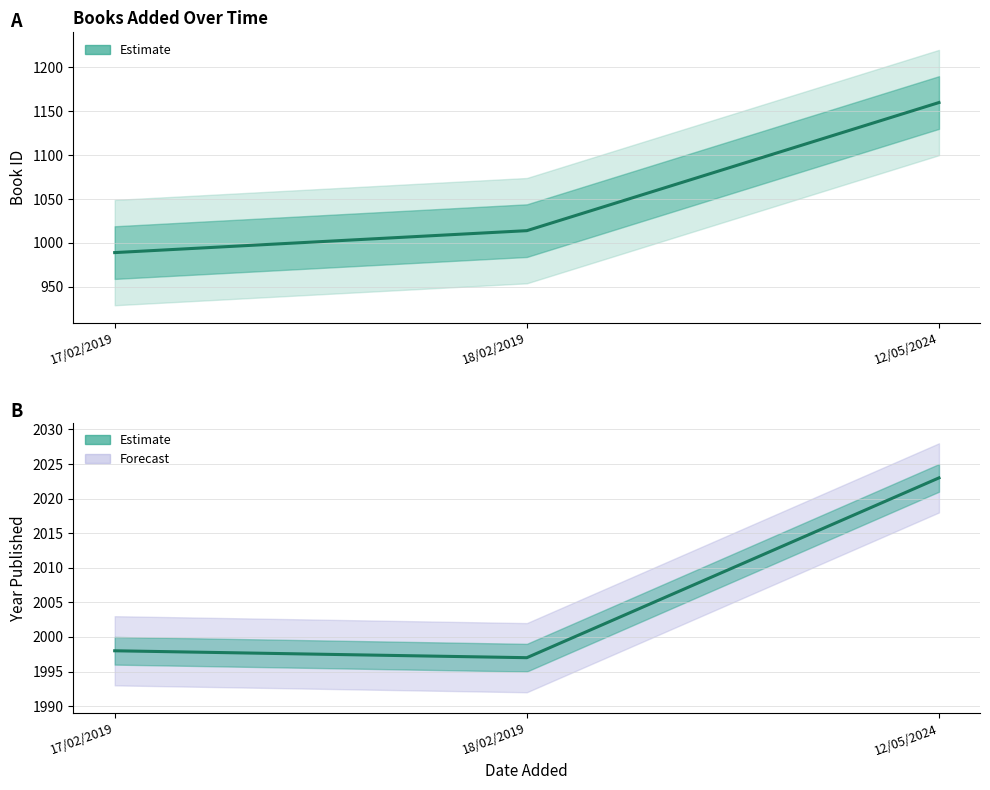

Between 12/05/2024 and 18/02/2019, which is larger?

12/05/2024